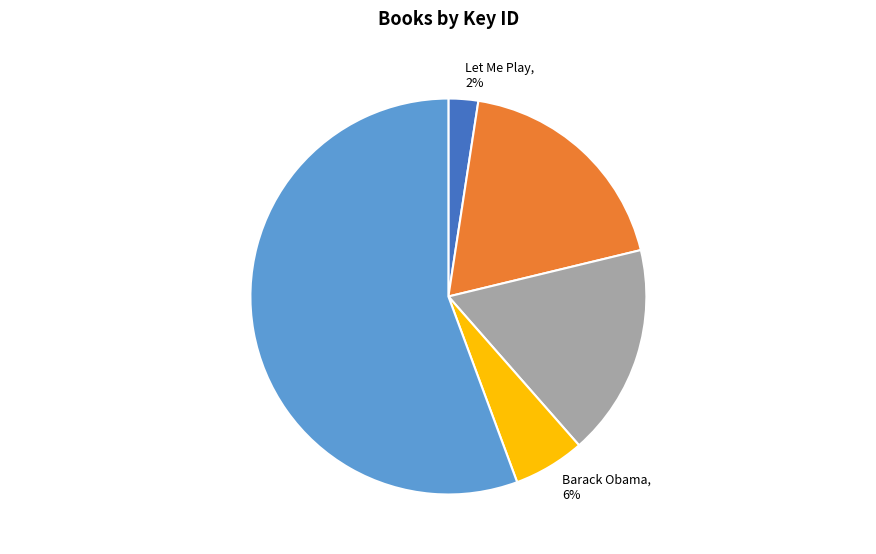

How many segments does this pie chart have?

5